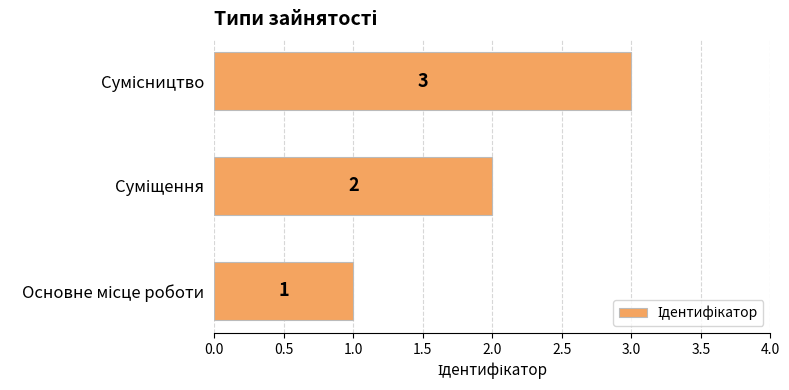

What is the maximum value shown in the chart?

3